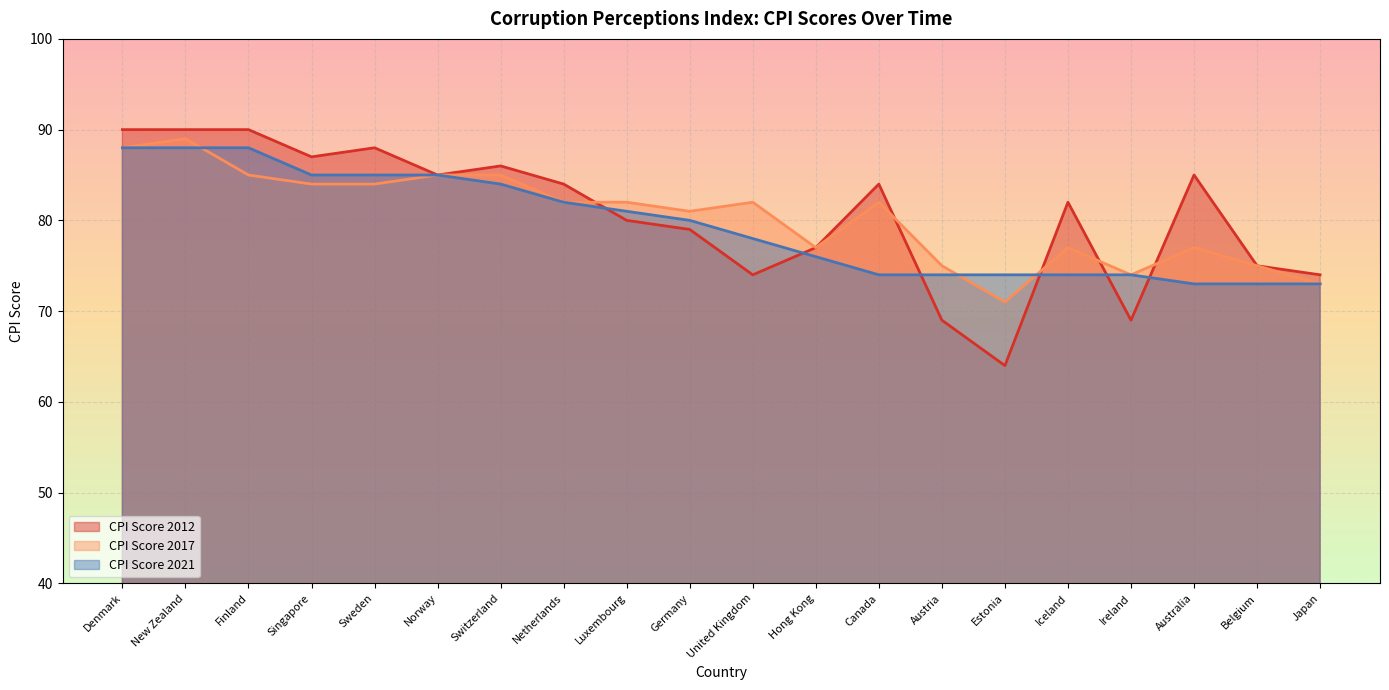

True or false: CPI Score 2012 and CPI Score 2021 intersect in this chart.

True